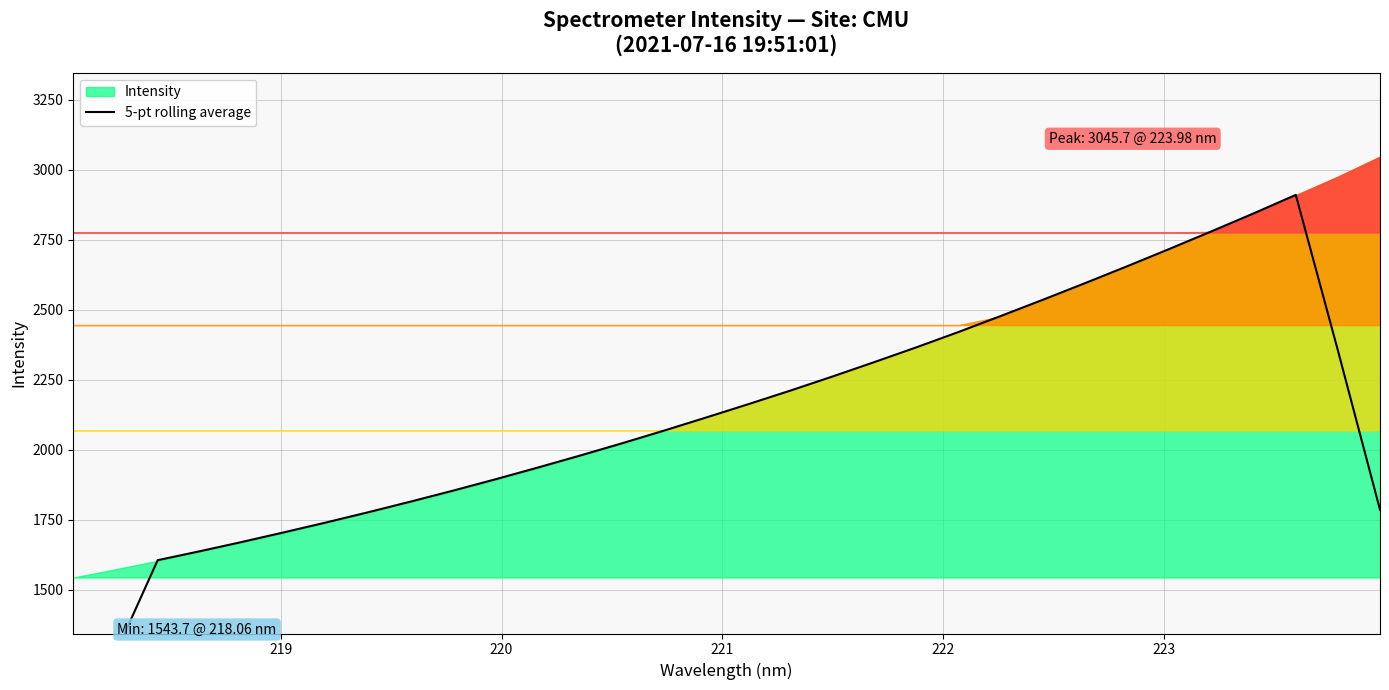

What is the label of the 2nd point from the left?

219